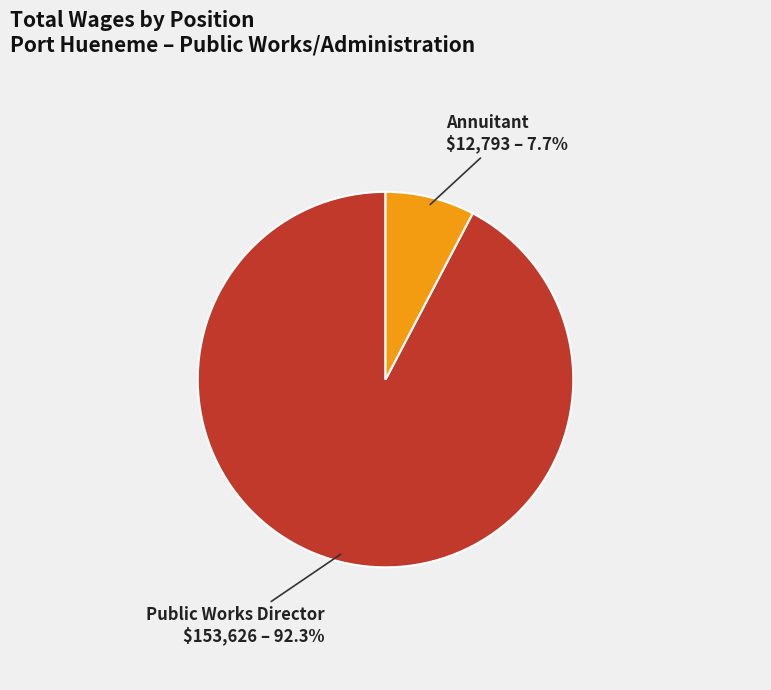

Is there a majority slice in this chart?

Yes